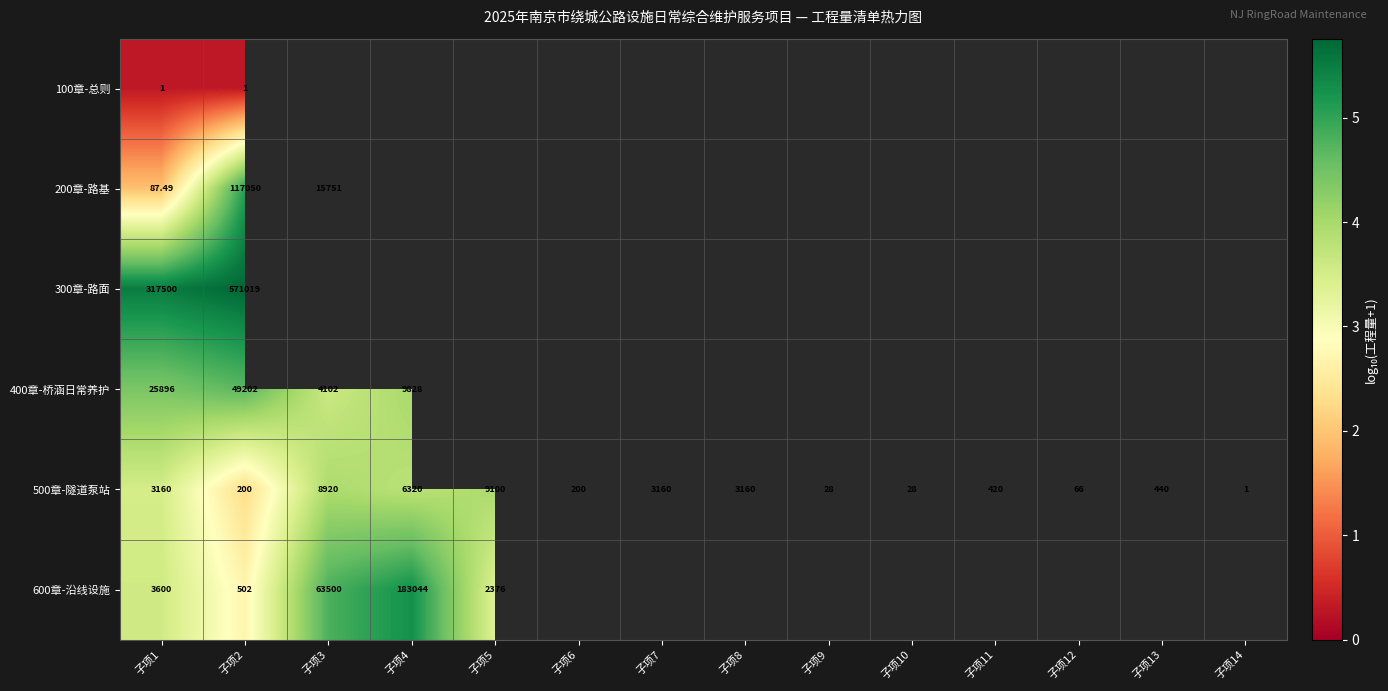

Between 子项14 and 子项3, which is larger?

子项3